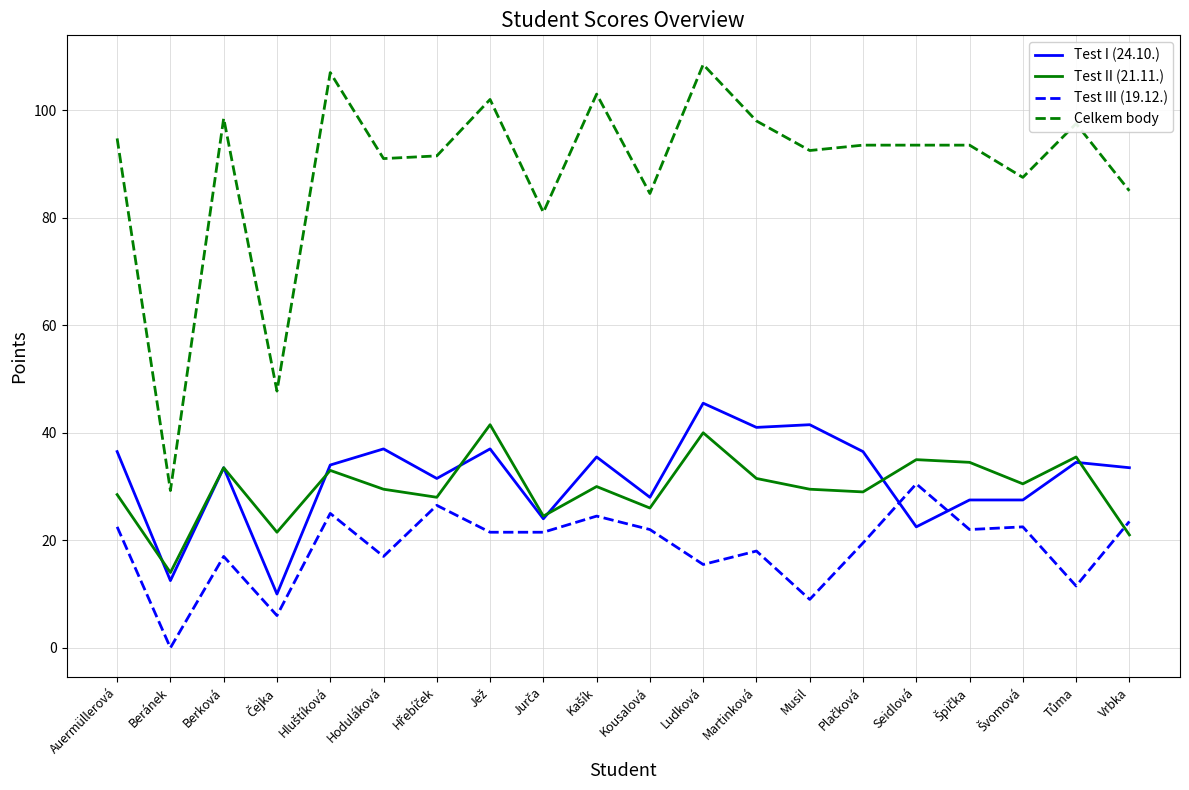

At how many categories does at least one series exceed 104?

2